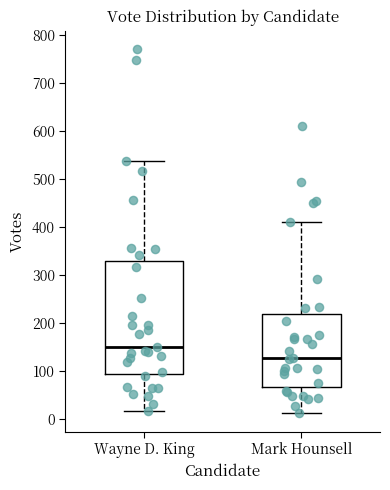

Reading left to right, read every box against the y-axis: the position of its median line, the range the box covers, and the ends of its whiskers. The values are not printed on the chart, so give them approximately, as read against the axis.

Wayne D. King: median 150, box 90 to 330, whiskers 20 to 540
Mark Hounsell: median 130, box 70 to 220, whiskers 10 to 410